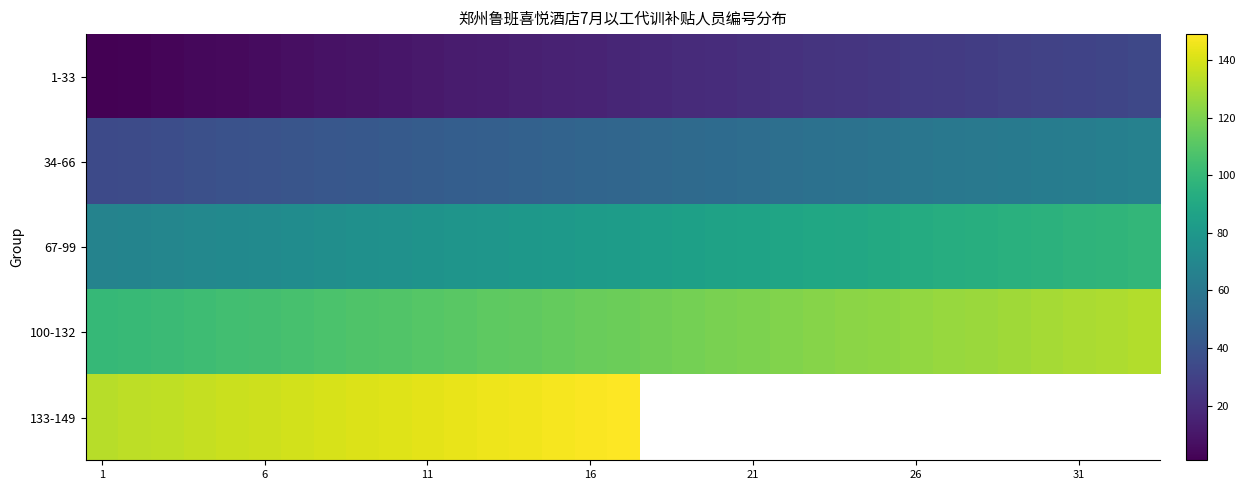

How many categories are shown in the chart?

33